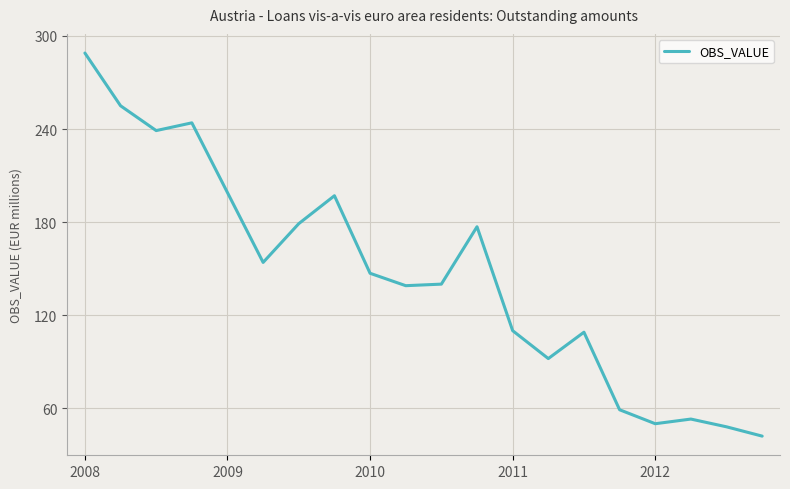

What is the greatest value displayed?

289